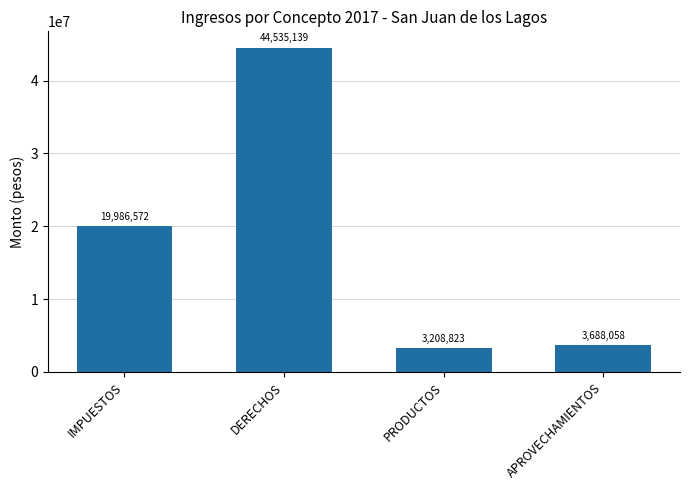

What is the difference between the values at DERECHOS and APROVECHAMIENTOS?

40847081